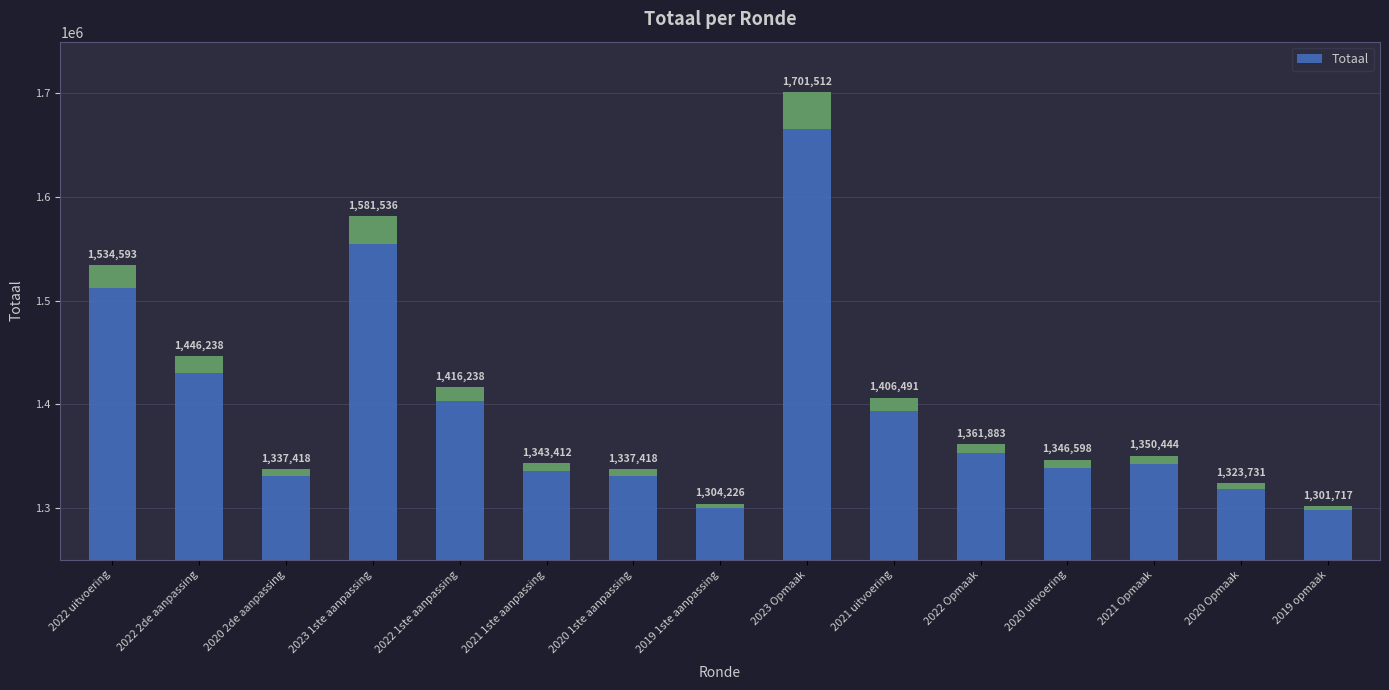

How many values exceed 1350444?

7